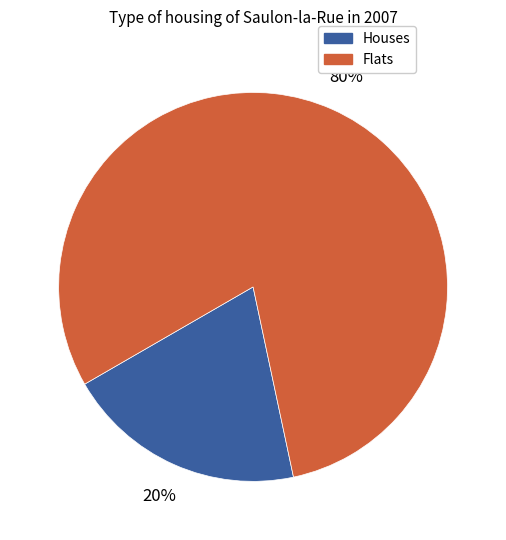

To the nearest percent, what is the average slice percentage?

50%